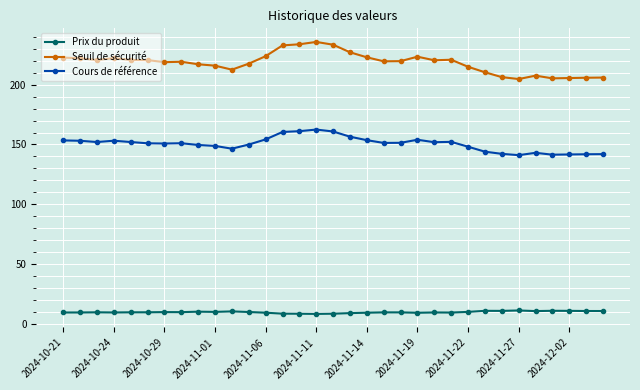

At how many categories does at least one series exceed 119?

33